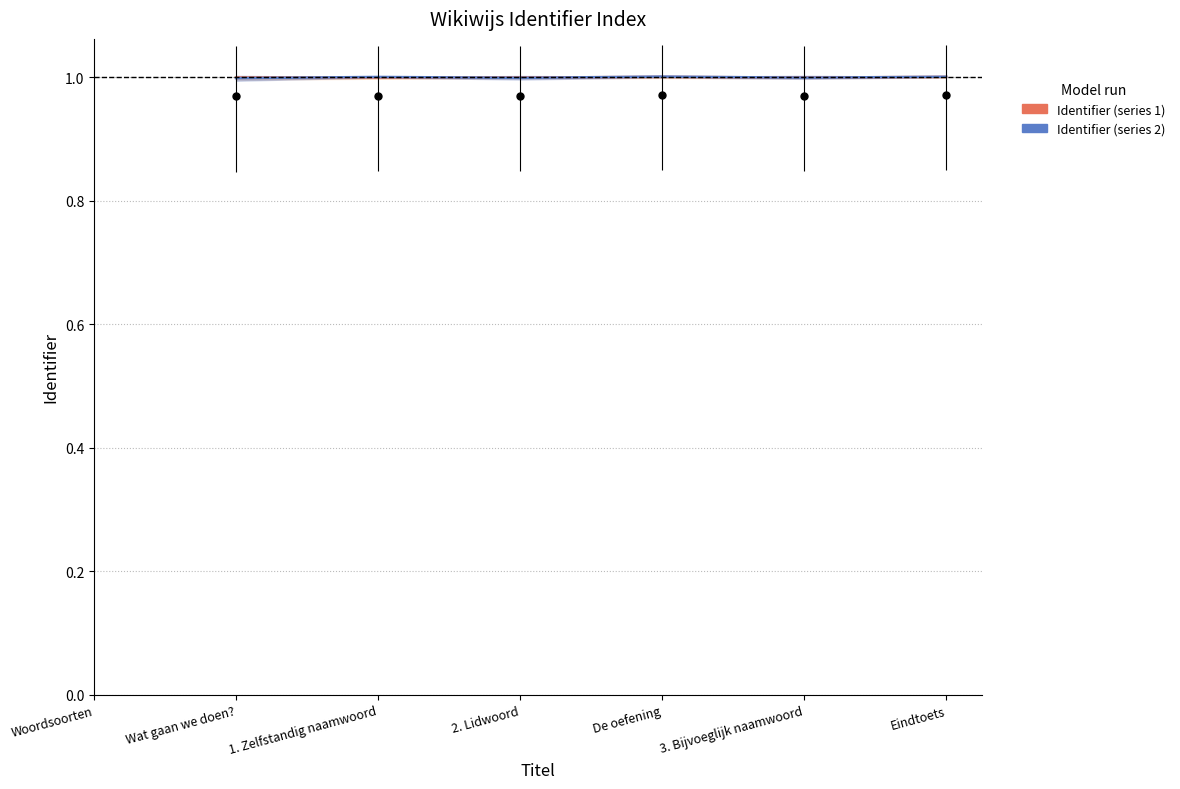

What are all the series names shown in the legend?

Identifier (series 1), Identifier (series 2)